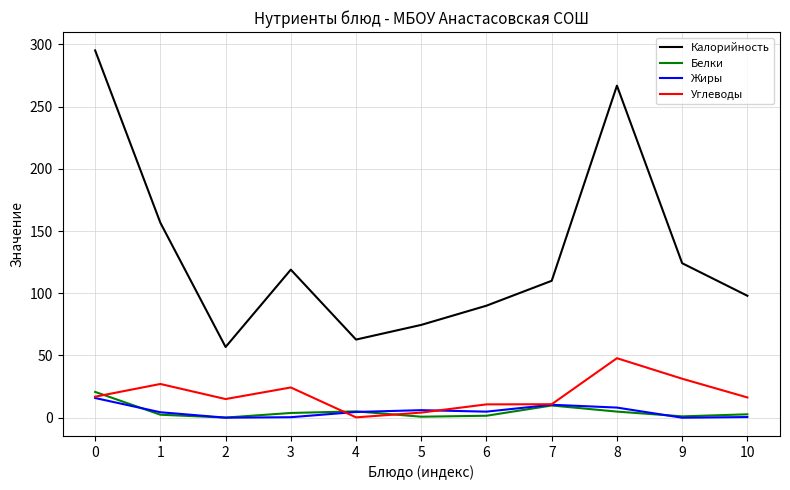

What is the greatest value displayed?

295.2